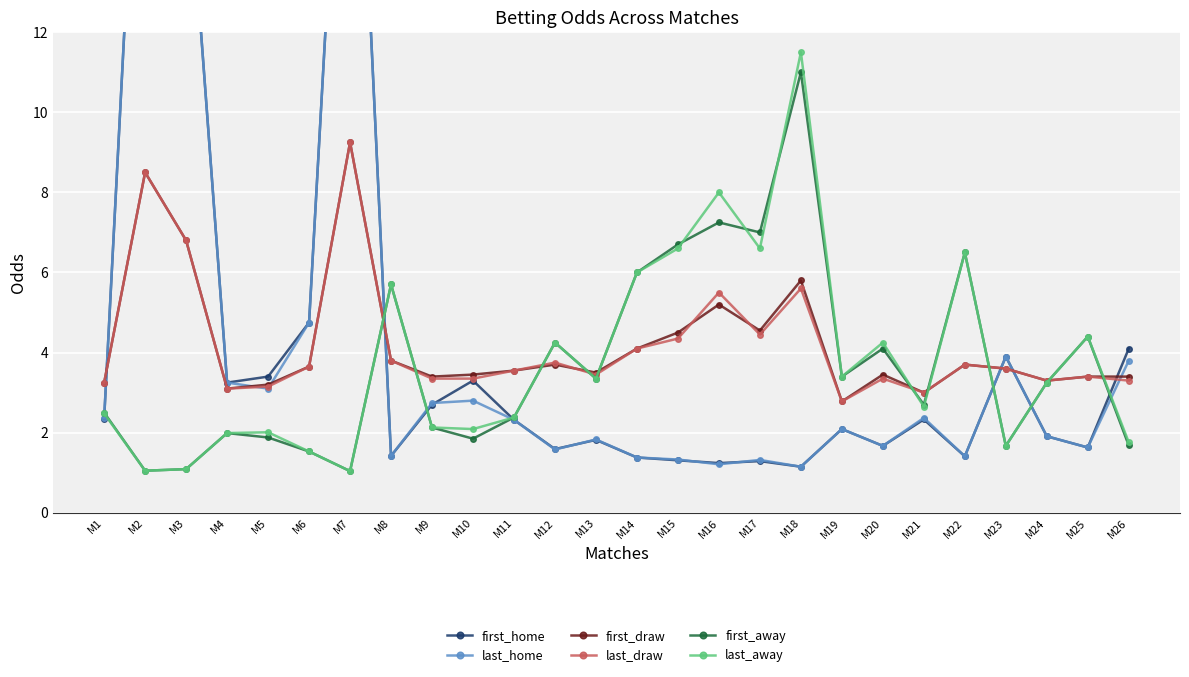

Read the last_draw value at M14.

4.1